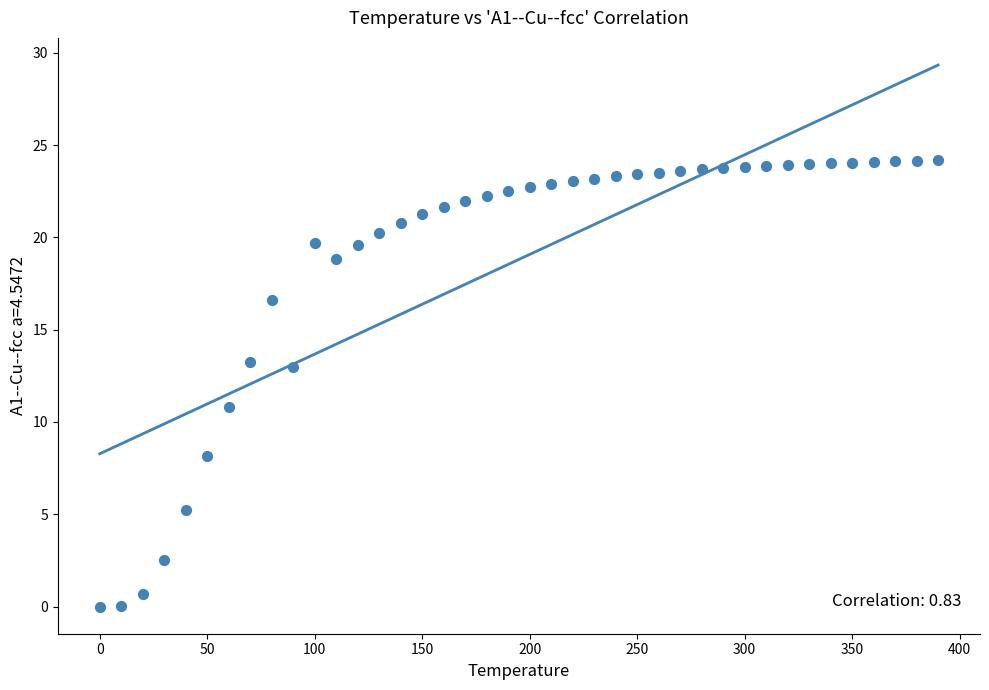

What is the range of X values (max minus min)?

390.0